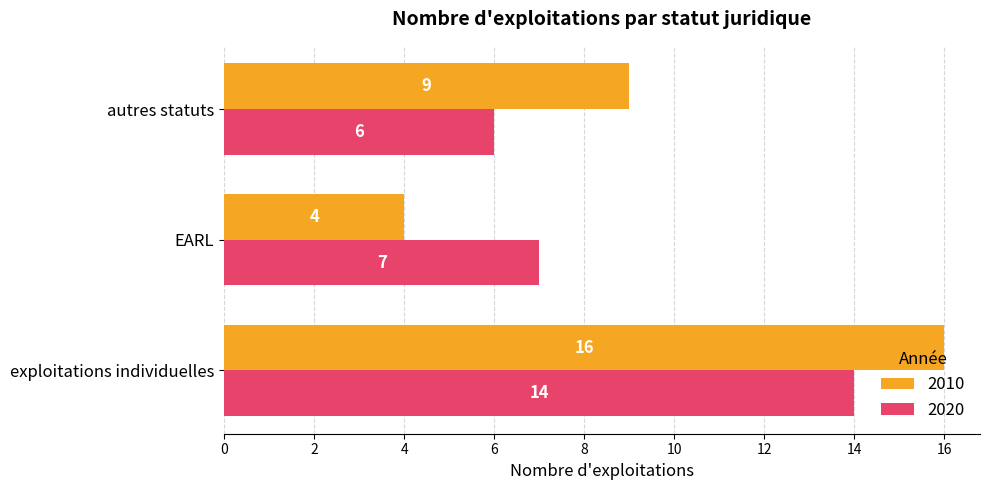

What is the difference between the maximum and minimum values in the 2010 series?

12